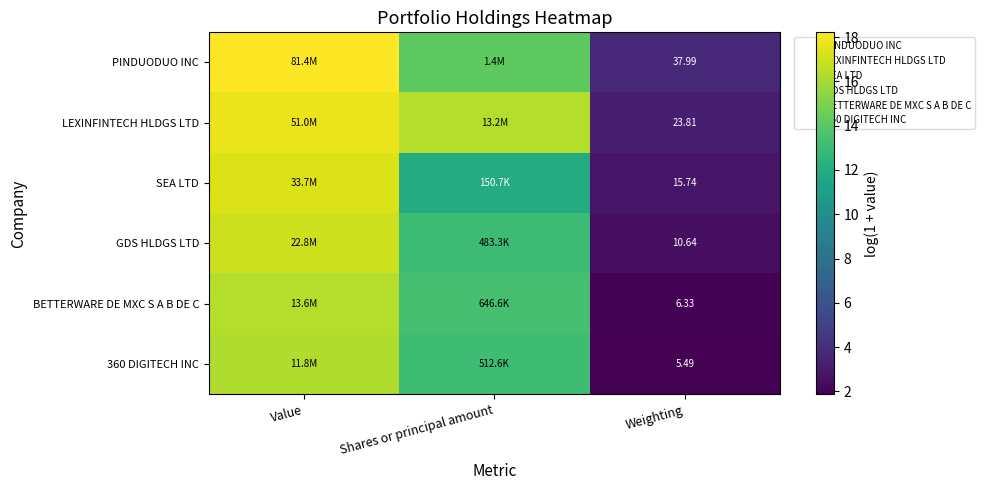

True or false: 360 DIGITECH INC has a value of 13.1 at Shares or principal amount.

True